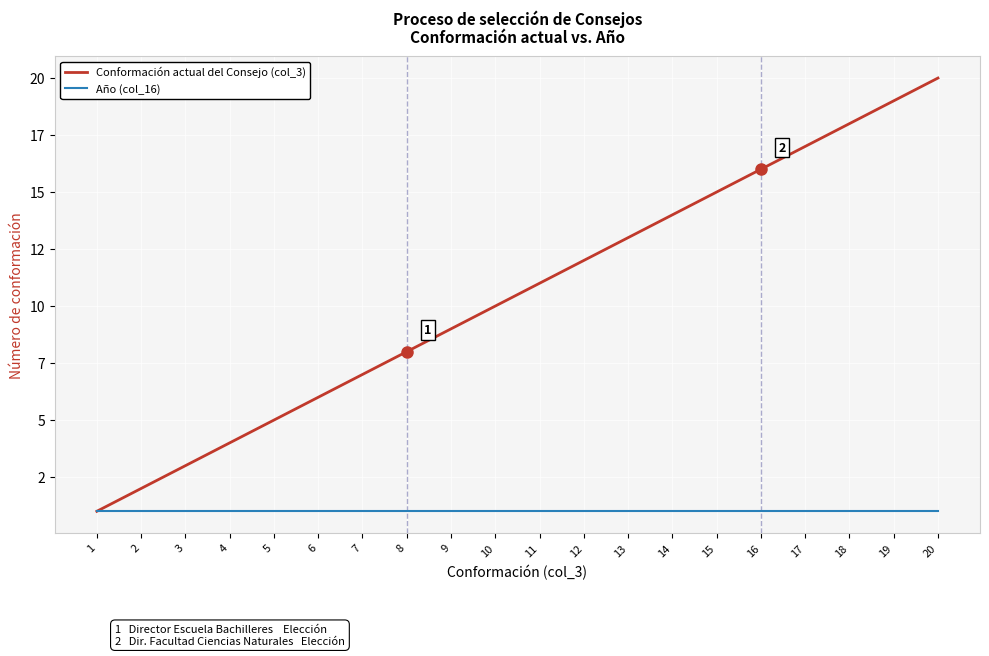

Which series changed the most between 2 and 19?

Conformación actual del Consejo (col_3)